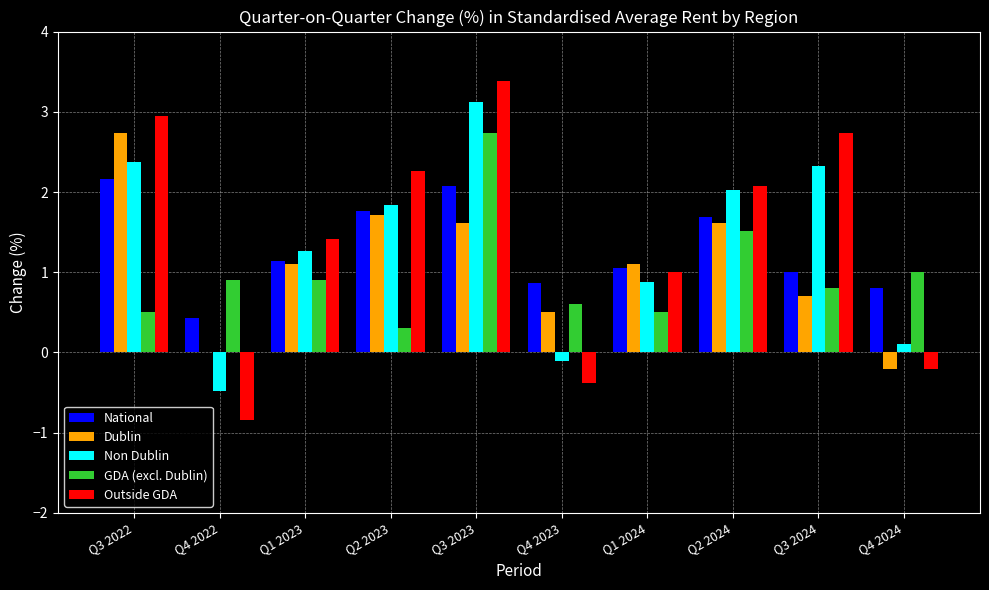

Between Q1 2024 and Q2 2024, which series saw the biggest shift?

Non Dublin